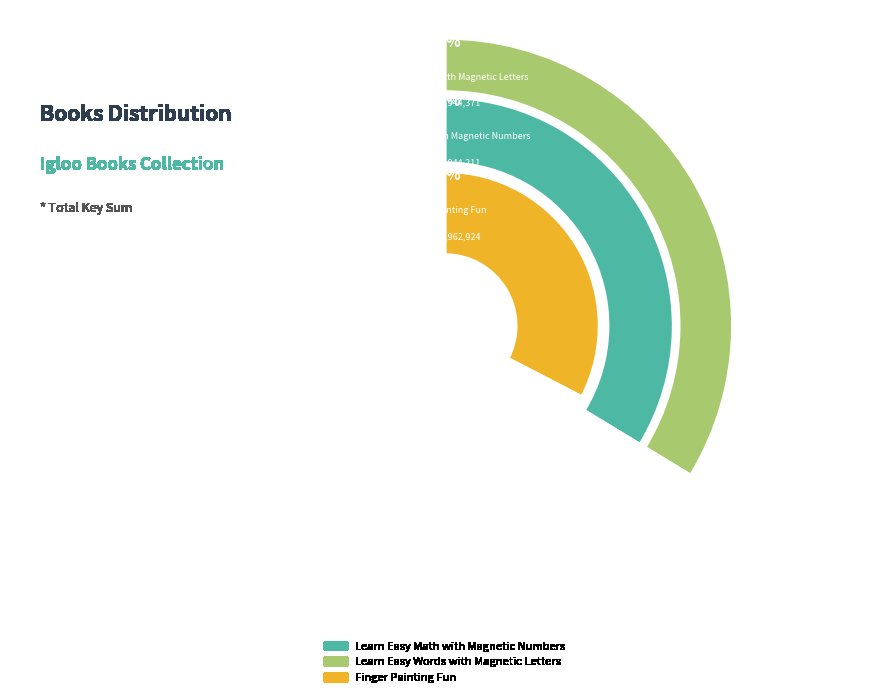

How many segments does this pie chart have?

3